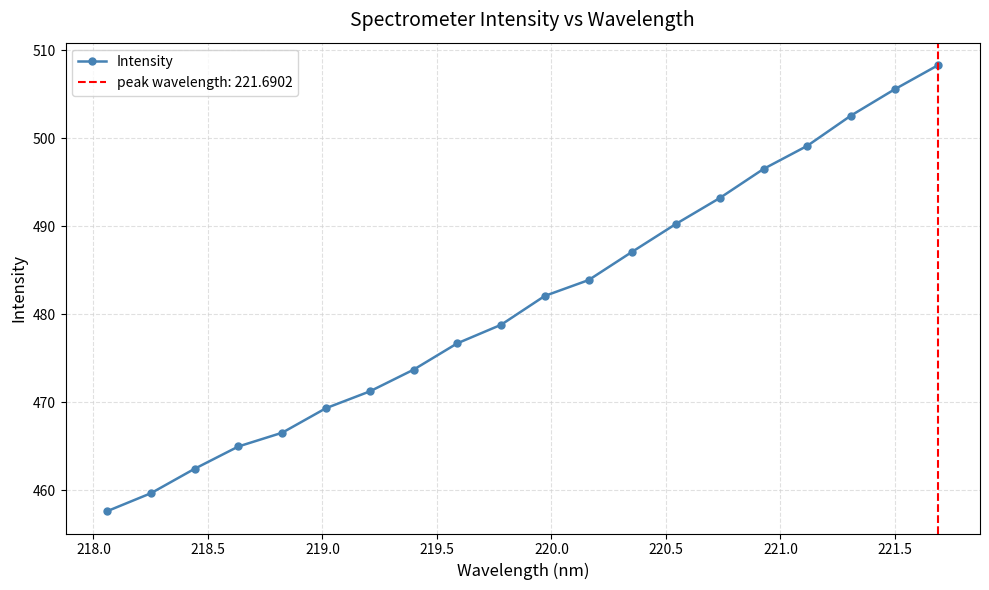

True or false: Intensity has more than 0 points higher than both neighbors.

False